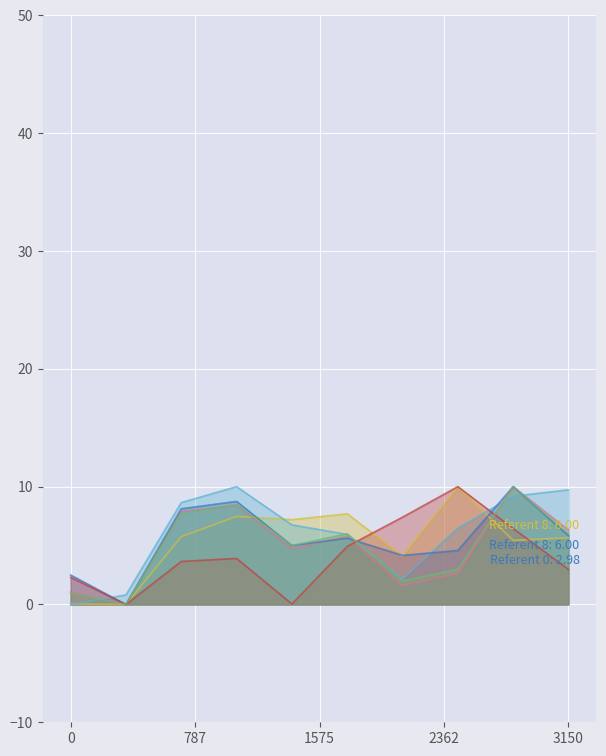

What is the greatest value displayed?

10.0